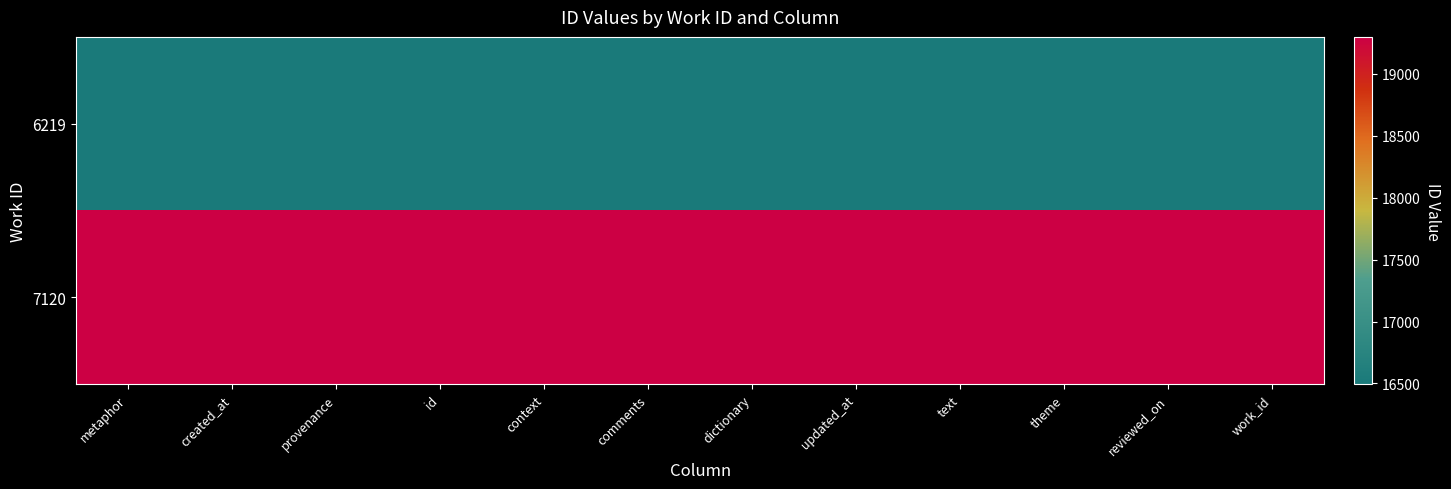

Count the number of categories in the chart.

12